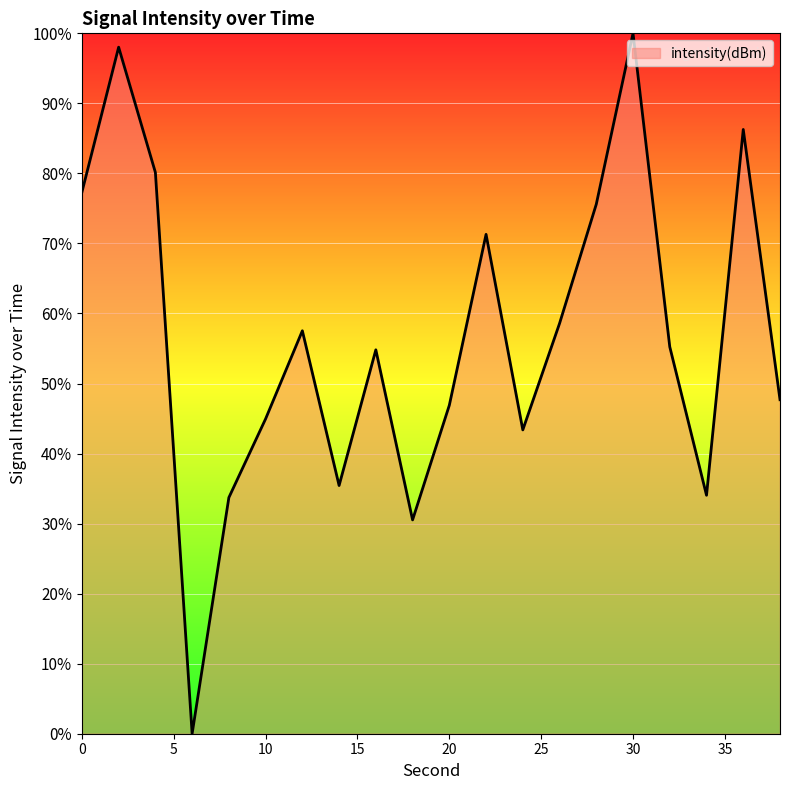

What is the difference between the maximum and minimum values?

100.0